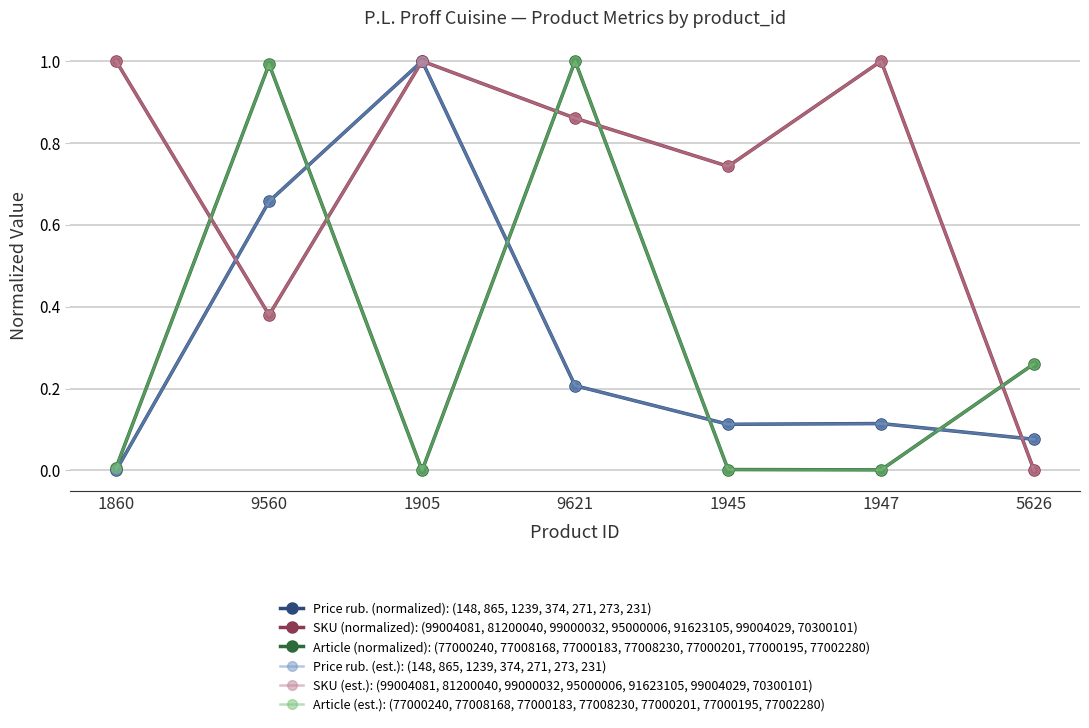

What is the highest value of the Article (est.): (77000240, 77008168, 77000183, 77008230, 77000201, 77000195, 77002280) series?

1.0